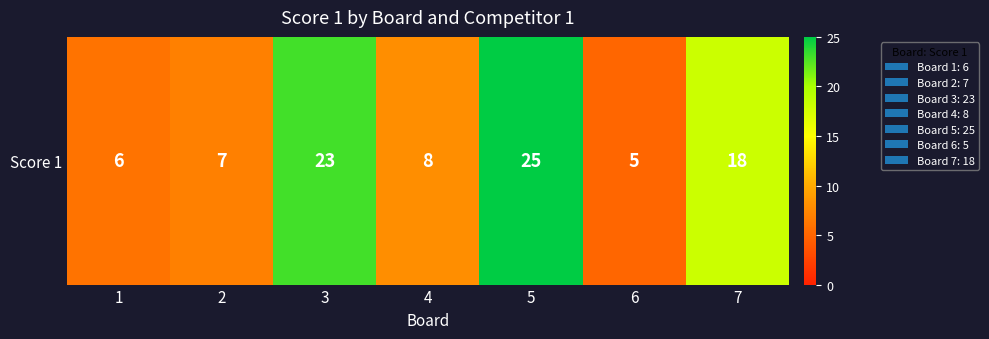

What is the difference between the maximum and second lowest values?

19